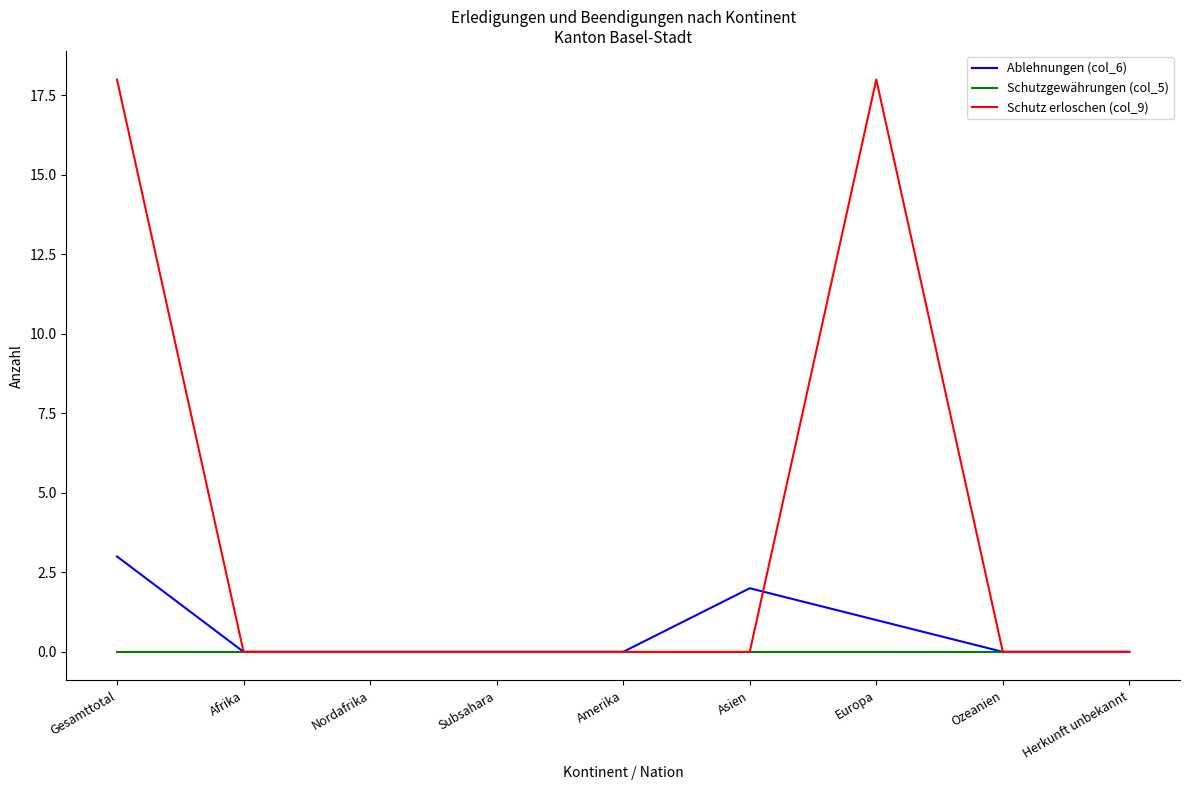

Reading left to right, extract all data points from this chart.

Ablehnungen (col_6): 3	0	0	0	0	2	1	0	0
Schutzgewährungen (col_5): 0	0	0	0	0	0	0	0	0
Schutz erloschen (col_9): 18	0	0	0	0	0	18	0	0